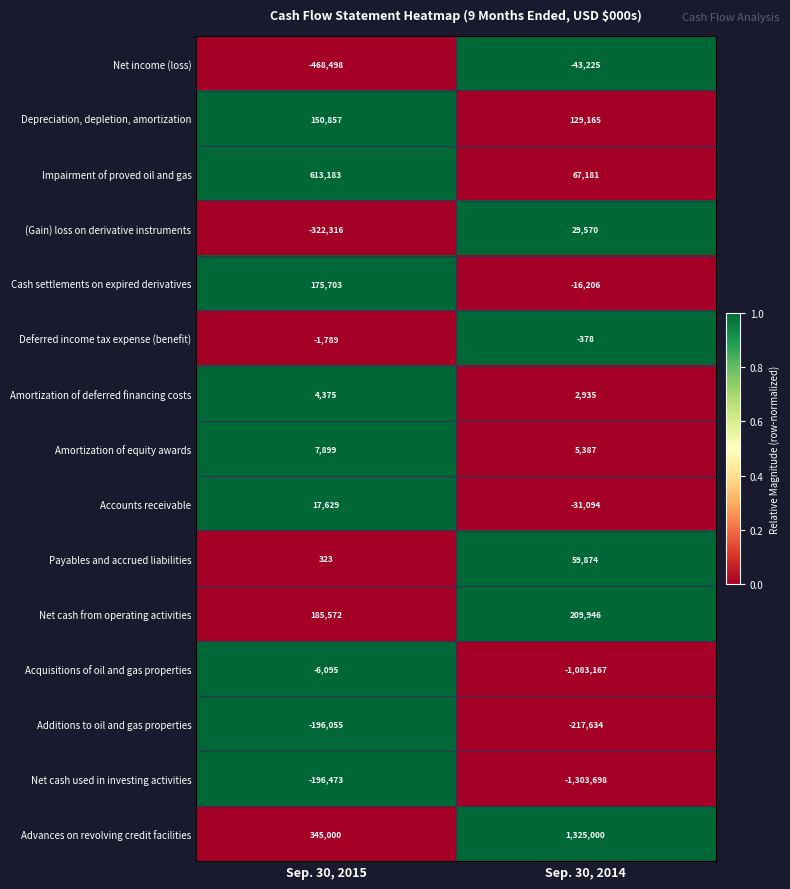

At which category is the sum across all series the highest?

Sep. 30, 2015